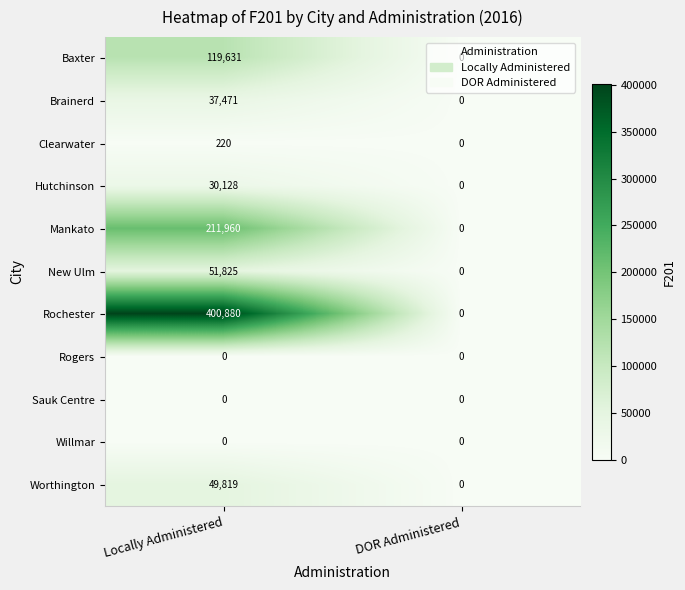

Is it true that Rochester equals 400880 at Locally Administered?

True